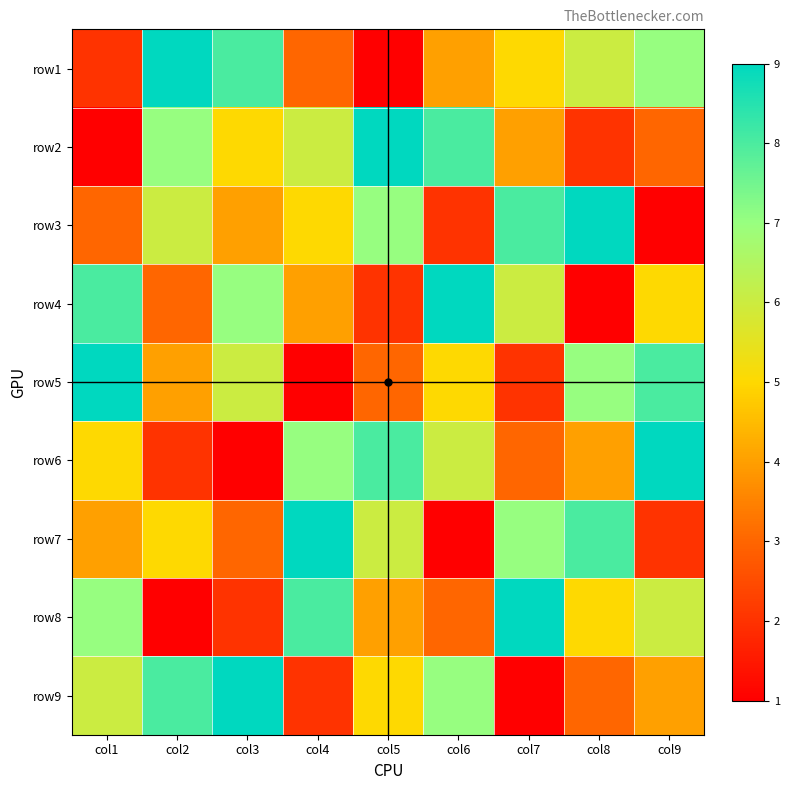

What is the minimum value shown in the chart?

1